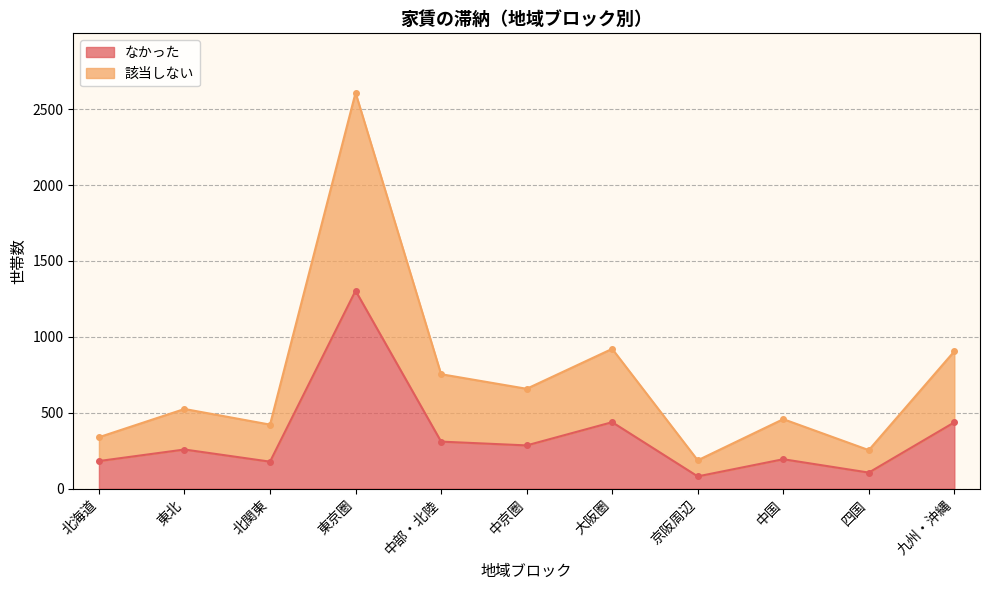

List the series in order of their peak value, lowest first.

なかった, 該当しない